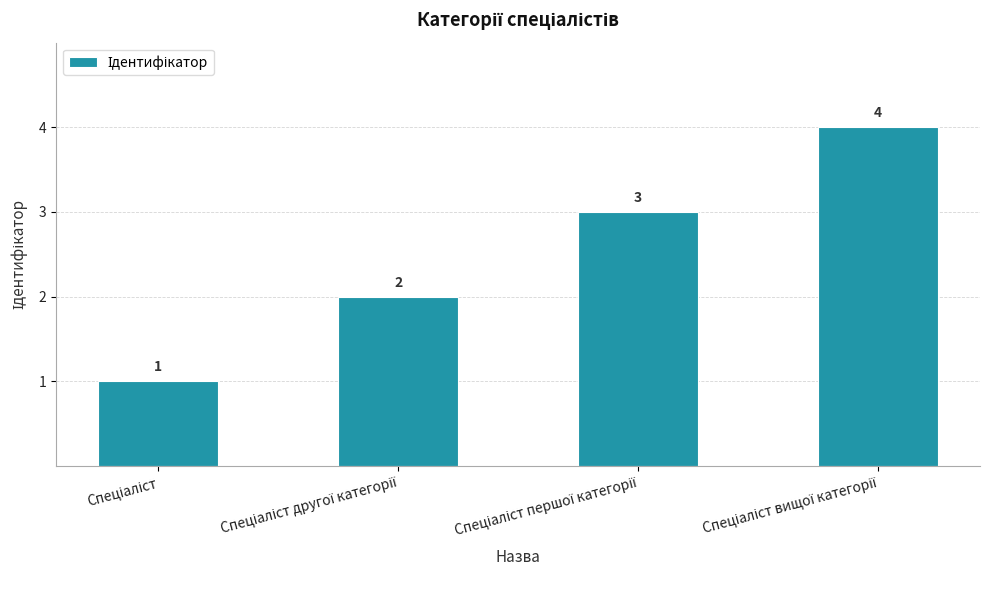

What is the sum of all values?

10